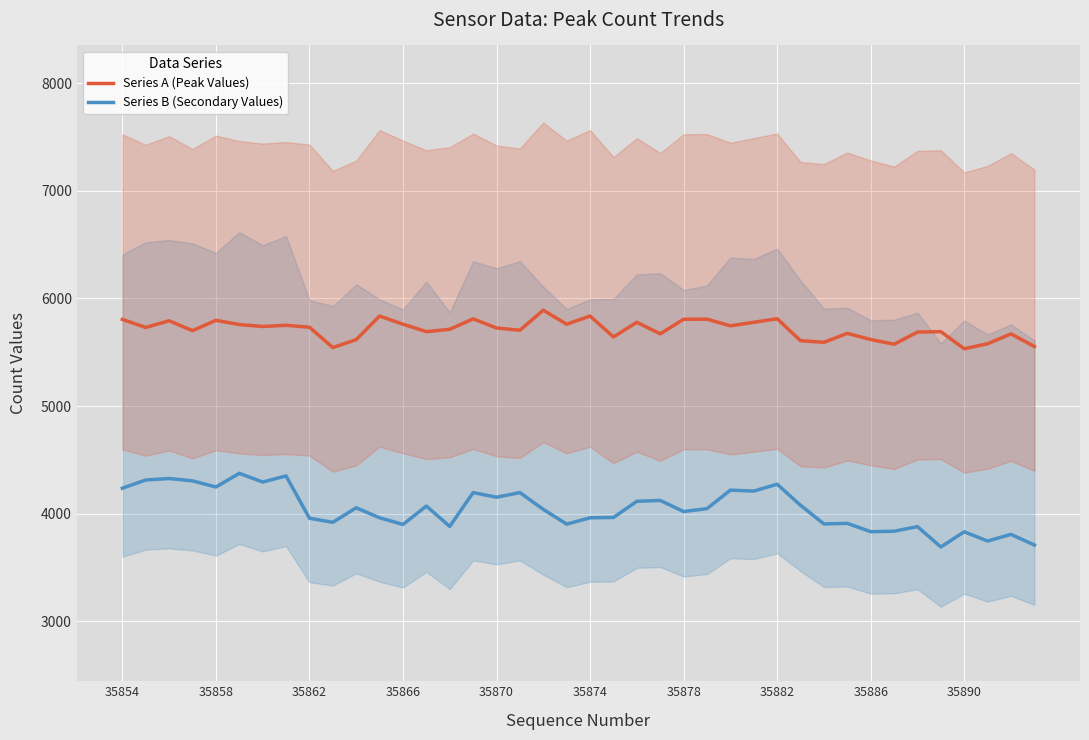

What is the sum of the Series A (Peak Values) values at 30 and 35854?

11399